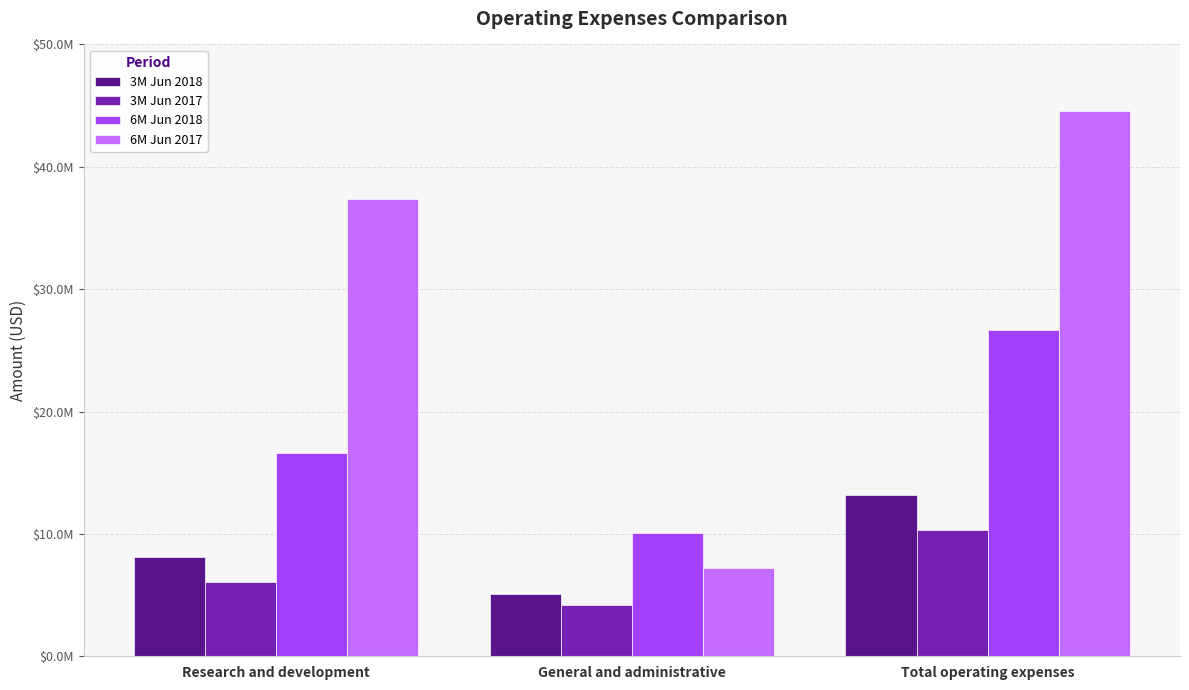

Which series has the largest range (max minus min)?

6M Jun 2017